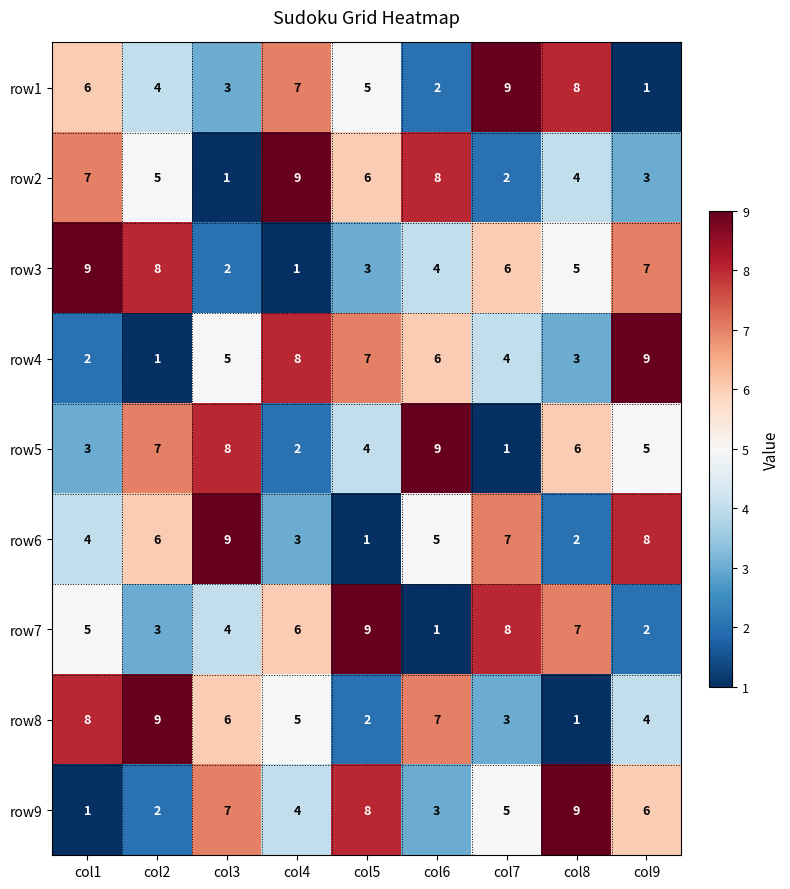

Rank the series at col7 from highest to lowest value.

row1, row7, row6, row3, row9, row4, row8, row2, row5